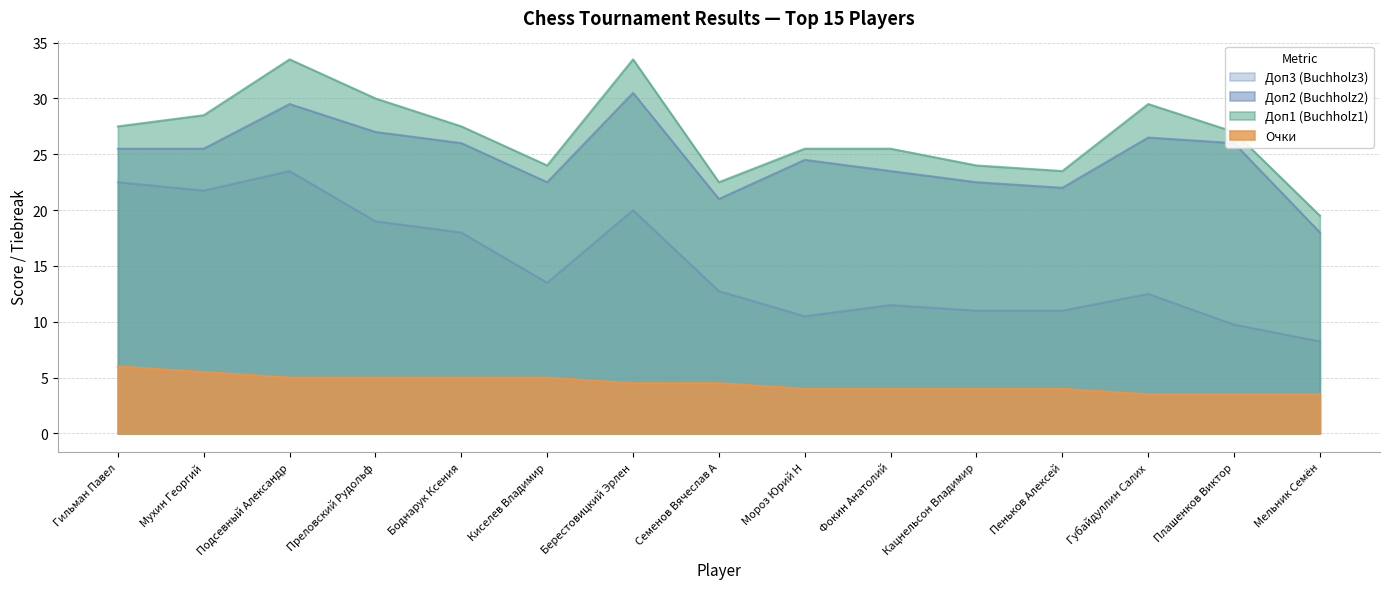

What is the highest value of the Очки series?

6.0